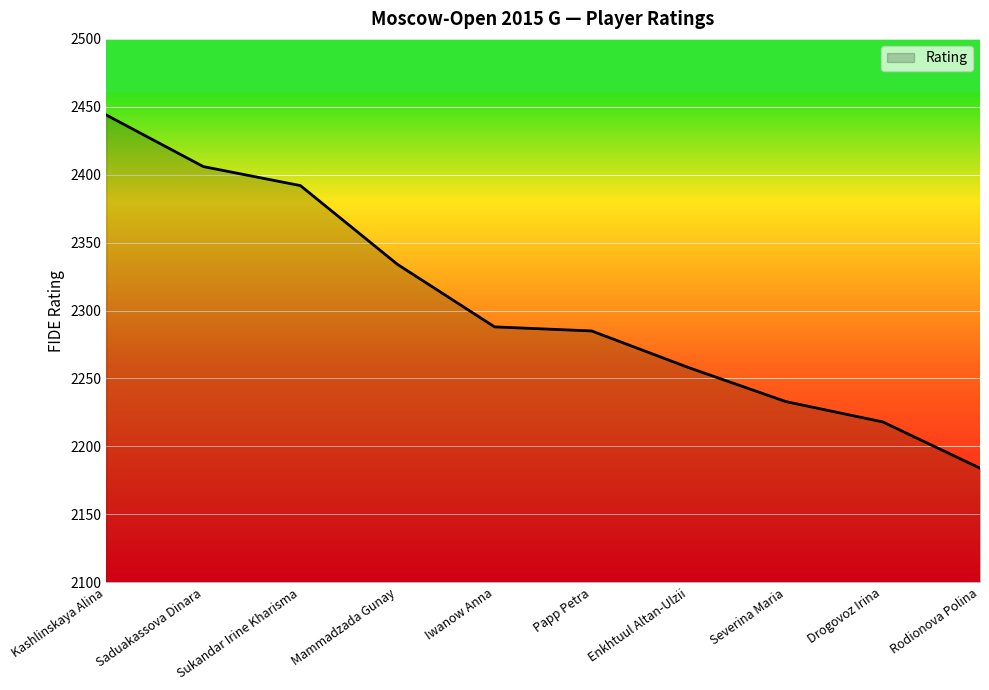

Approximately how many times larger is the value at Saduakassova Dinara compared to Severina Maria?

1.1